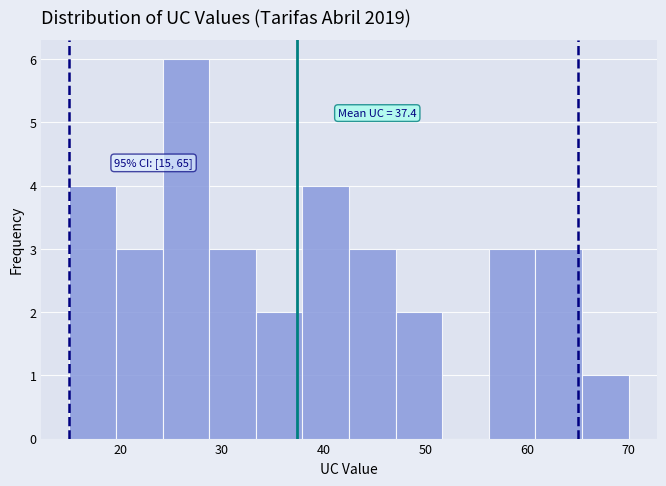

Which range on the x-axis has the tallest bar?

24 to 29